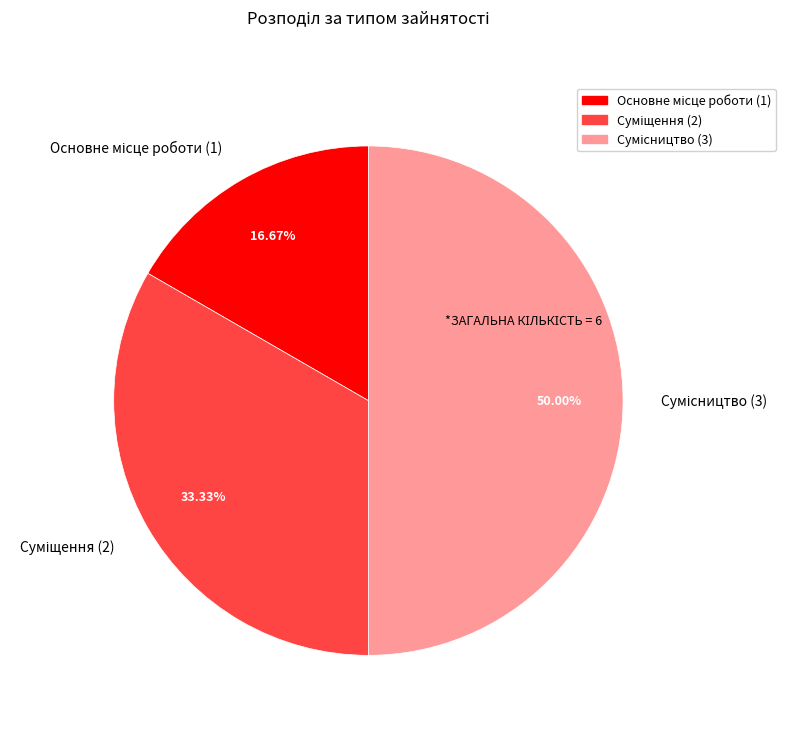

How many slices are in this pie chart?

3